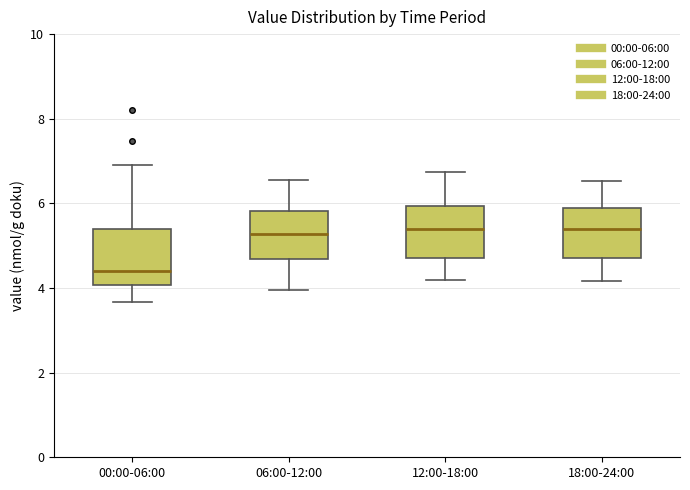

Reading left to right, read every box against the y-axis: the position of its median line, the range the box covers, and the ends of its whiskers. The values are not printed on the chart, so give them approximately, as read against the axis.

00:00-06:00: median 4.4, box 4.0 to 5.4, whiskers 3.6 to 7.0
06:00-12:00: median 5.2, box 4.6 to 5.8, whiskers 4.0 to 6.6
12:00-18:00: median 5.4, box 4.8 to 6.0, whiskers 4.2 to 6.8
18:00-24:00: median 5.4, box 4.8 to 5.8, whiskers 4.2 to 6.6